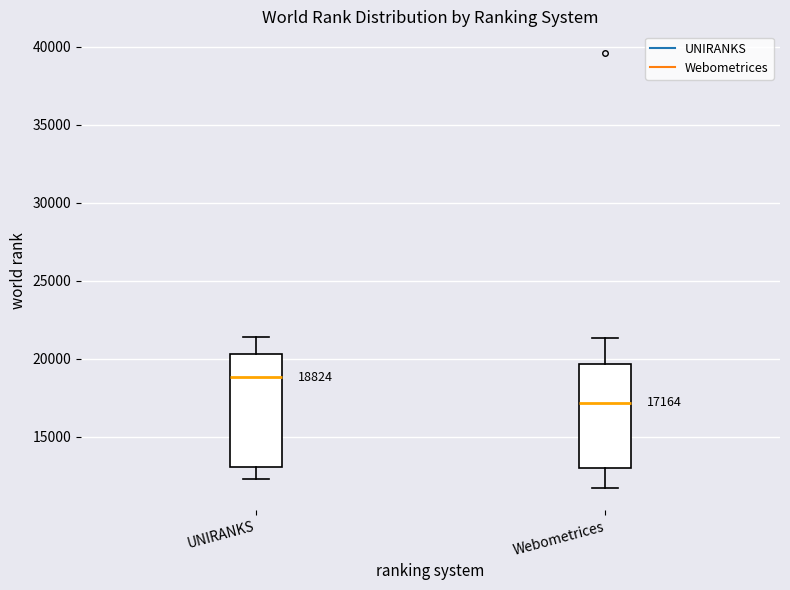

Which box's median line is the highest?

UNIRANKS